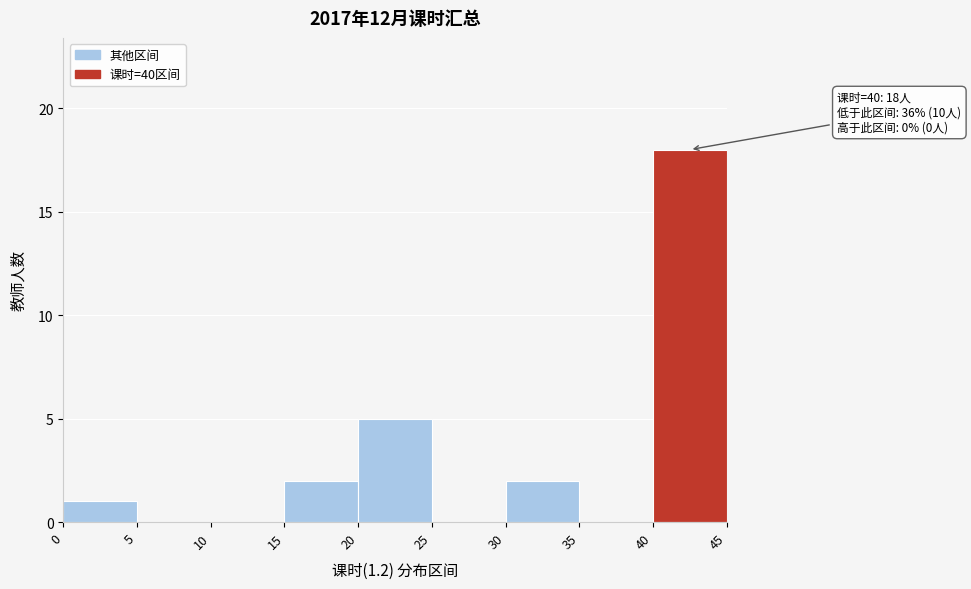

Which range on the x-axis has the tallest bar?

40 to 45